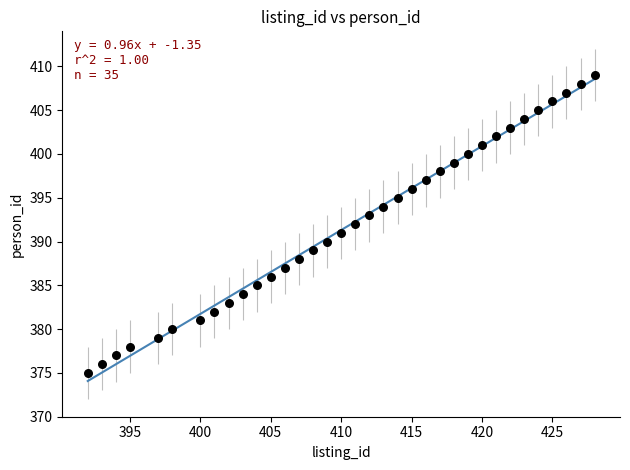

What is the range of X values (max minus min)?

36